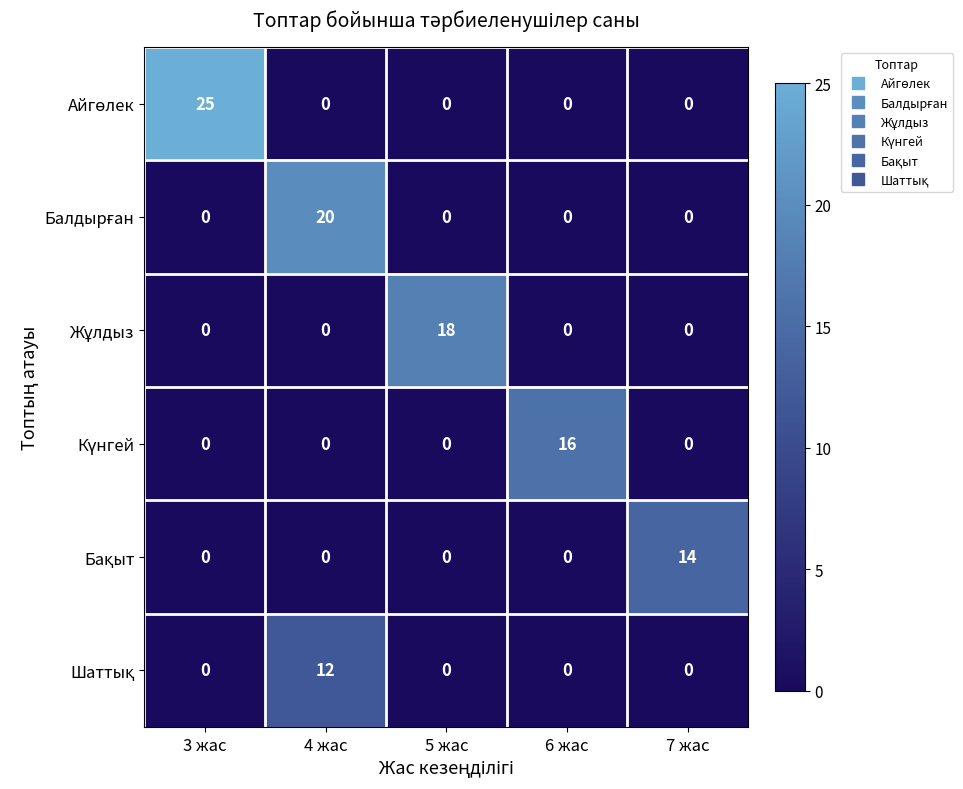

What is the total value across all series at 3 жас?

25